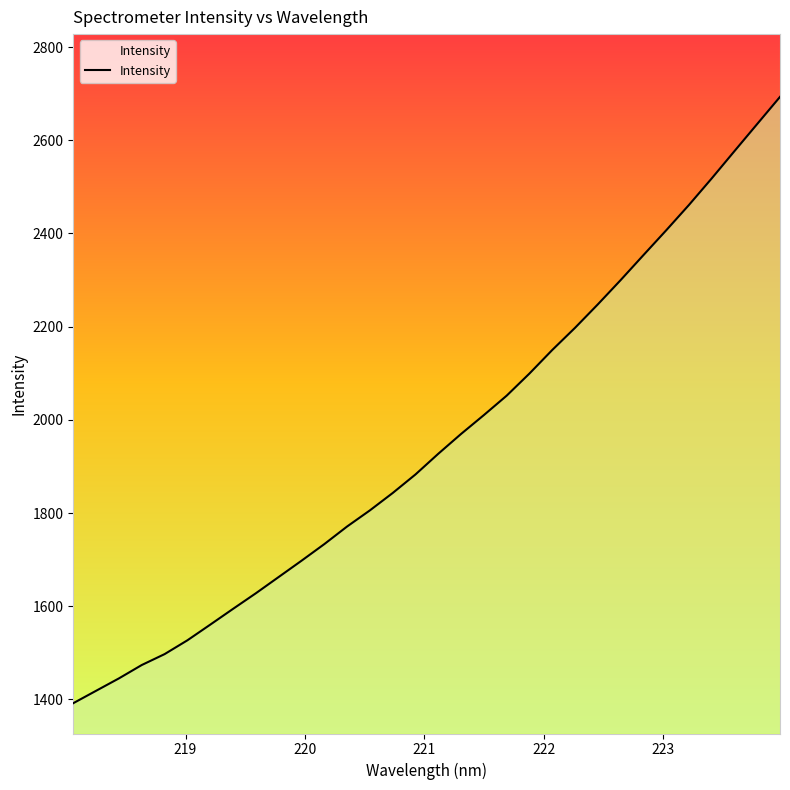

What is the smallest value displayed?

1392.1